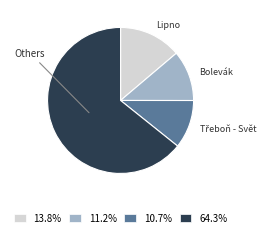

Does any single category account for the majority?

Yes